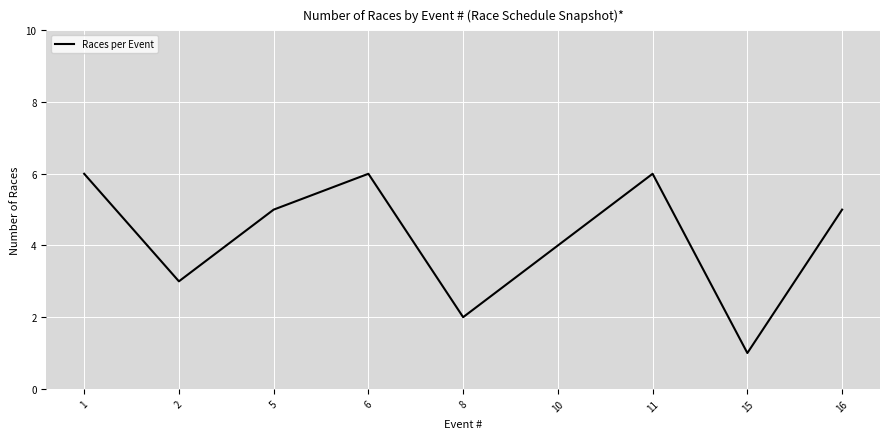

Which category has the lowest value across all series?

15